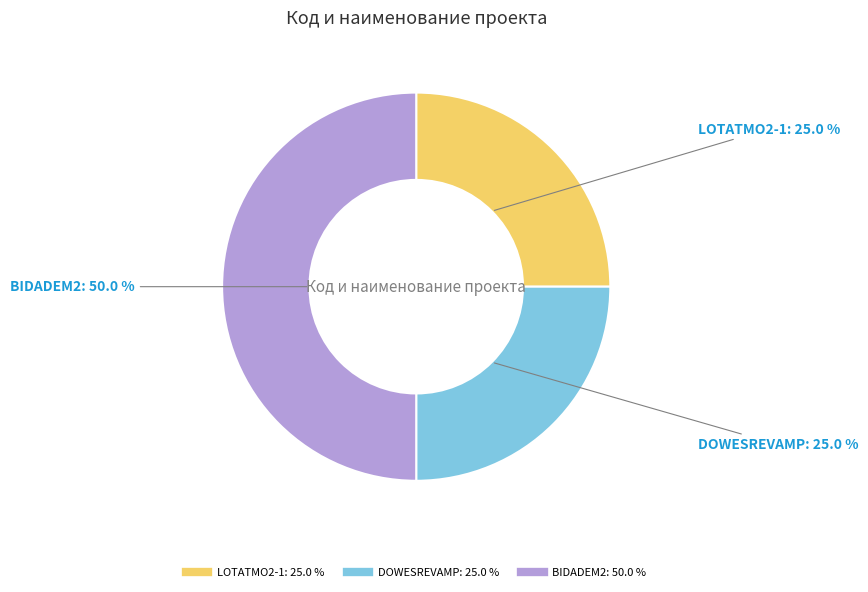

Is DOWESREVAMP the majority of the pie?

No